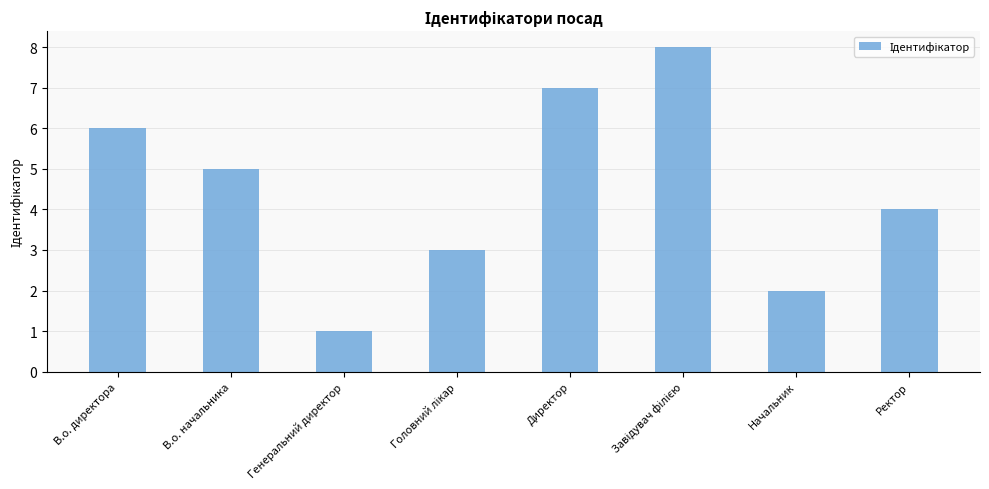

What is the ratio of the value at В.о. начальника to the value at В.о. директора?

0.8